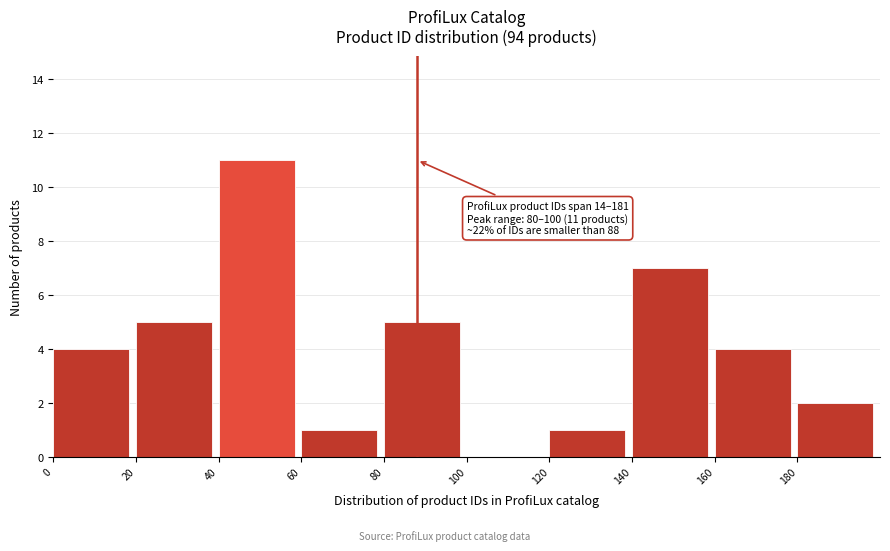

Which range on the x-axis has the tallest bar?

40 to 60